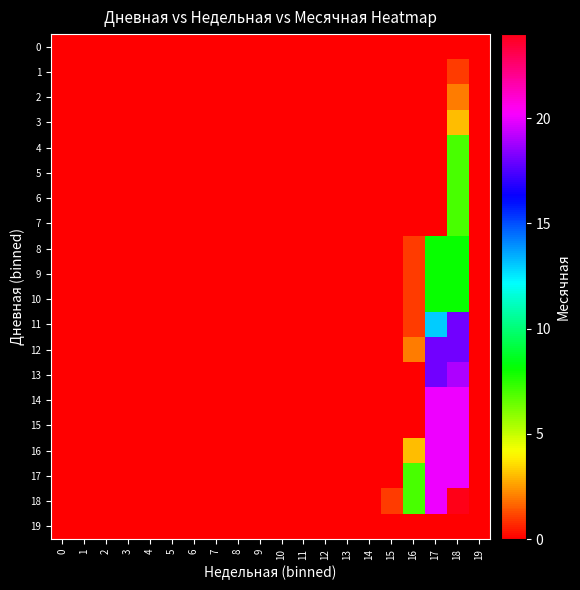

Reading right to left, what are all the values shown in this chart?

0: 19=0	18=0	17=0	16=0	15=0	14=0	13=0	12=0	11=0	10=0	9=0	8=0	7=0	6=0	5=0	4=0	3=0	2=0	1=0	0=0
1: 19=0	18=1	17=0	16=0	15=0	14=0	13=0	12=0	11=0	10=0	9=0	8=0	7=0	6=0	5=0	4=0	3=0	2=0	1=0	0=0
2: 19=0	18=2	17=0	16=0	15=0	14=0	13=0	12=0	11=0	10=0	9=0	8=0	7=0	6=0	5=0	4=0	3=0	2=0	1=0	0=0
3: 19=0	18=3	17=0	16=0	15=0	14=0	13=0	12=0	11=0	10=0	9=0	8=0	7=0	6=0	5=0	4=0	3=0	2=0	1=0	0=0
4: 19=0	18=7	17=0	16=0	15=0	14=0	13=0	12=0	11=0	10=0	9=0	8=0	7=0	6=0	5=0	4=0	3=0	2=0	1=0	0=0
5: 19=0	18=7	17=0	16=0	15=0	14=0	13=0	12=0	11=0	10=0	9=0	8=0	7=0	6=0	5=0	4=0	3=0	2=0	1=0	0=0
6: 19=0	18=7	17=0	16=0	15=0	14=0	13=0	12=0	11=0	10=0	9=0	8=0	7=0	6=0	5=0	4=0	3=0	2=0	1=0	0=0
7: 19=0	18=7	17=0	16=0	15=0	14=0	13=0	12=0	11=0	10=0	9=0	8=0	7=0	6=0	5=0	4=0	3=0	2=0	1=0	0=0
8: 19=0	18=8	17=8	16=1	15=0	14=0	13=0	12=0	11=0	10=0	9=0	8=0	7=0	6=0	5=0	4=0	3=0	2=0	1=0	0=0
9: 19=0	18=8	17=8	16=1	15=0	14=0	13=0	12=0	11=0	10=0	9=0	8=0	7=0	6=0	5=0	4=0	3=0	2=0	1=0	0=0
10: 19=0	18=8	17=8	16=1	15=0	14=0	13=0	12=0	11=0	10=0	9=0	8=0	7=0	6=0	5=0	4=0	3=0	2=0	1=0	0=0
11: 19=0	18=18	17=13	16=1	15=0	14=0	13=0	12=0	11=0	10=0	9=0	8=0	7=0	6=0	5=0	4=0	3=0	2=0	1=0	0=0
12: 19=0	18=18	17=18	16=2	15=0	14=0	13=0	12=0	11=0	10=0	9=0	8=0	7=0	6=0	5=0	4=0	3=0	2=0	1=0	0=0
13: 19=0	18=19	17=18	16=0	15=0	14=0	13=0	12=0	11=0	10=0	9=0	8=0	7=0	6=0	5=0	4=0	3=0	2=0	1=0	0=0
14: 19=0	18=20	17=20	16=0	15=0	14=0	13=0	12=0	11=0	10=0	9=0	8=0	7=0	6=0	5=0	4=0	3=0	2=0	1=0	0=0
15: 19=0	18=20	17=20	16=0	15=0	14=0	13=0	12=0	11=0	10=0	9=0	8=0	7=0	6=0	5=0	4=0	3=0	2=0	1=0	0=0
16: 19=0	18=20	17=20	16=3	15=0	14=0	13=0	12=0	11=0	10=0	9=0	8=0	7=0	6=0	5=0	4=0	3=0	2=0	1=0	0=0
17: 19=0	18=20	17=20	16=7	15=0	14=0	13=0	12=0	11=0	10=0	9=0	8=0	7=0	6=0	5=0	4=0	3=0	2=0	1=0	0=0
18: 19=0	18=24	17=20	16=7	15=1	14=0	13=0	12=0	11=0	10=0	9=0	8=0	7=0	6=0	5=0	4=0	3=0	2=0	1=0	0=0
19: 19=0	18=0	17=0	16=0	15=0	14=0	13=0	12=0	11=0	10=0	9=0	8=0	7=0	6=0	5=0	4=0	3=0	2=0	1=0	0=0